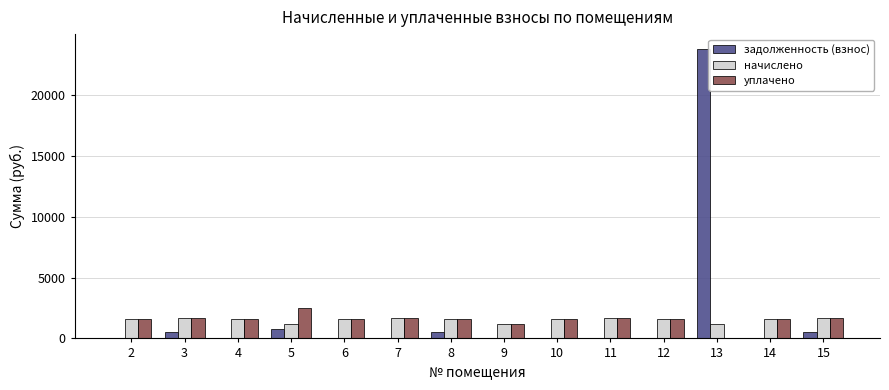

What is the total value across all series at 5?

4462.1